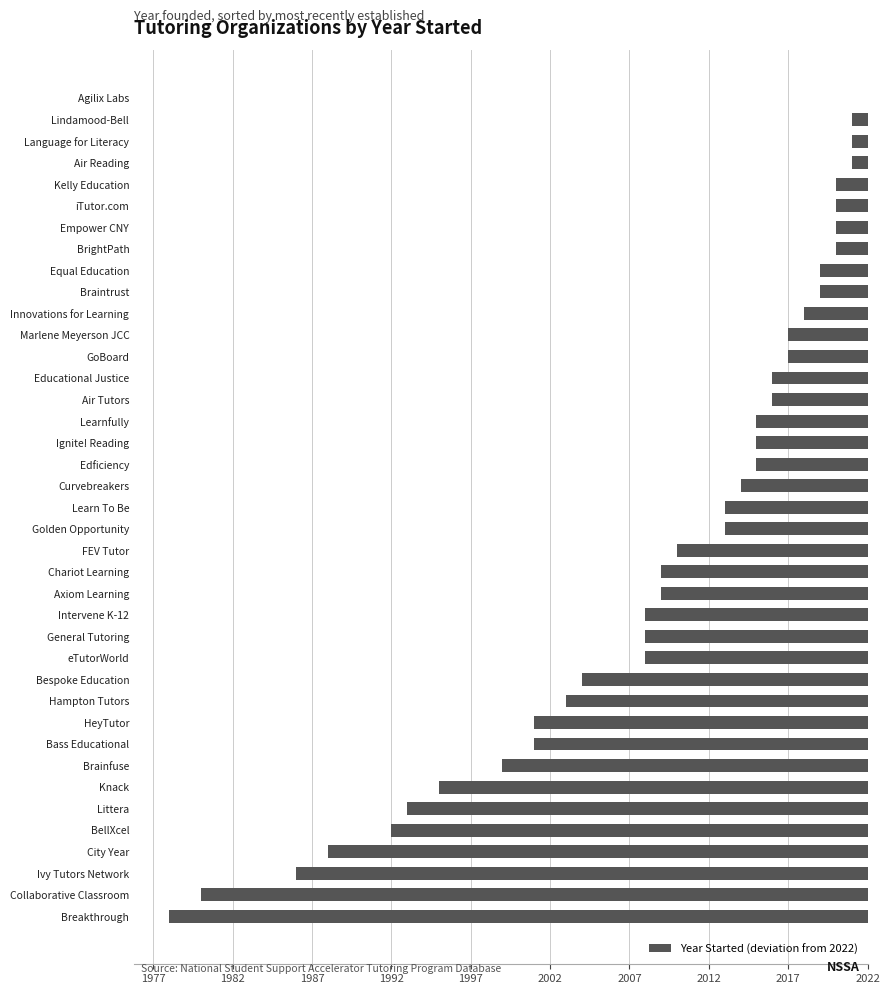

Are the bars horizontal?

Yes